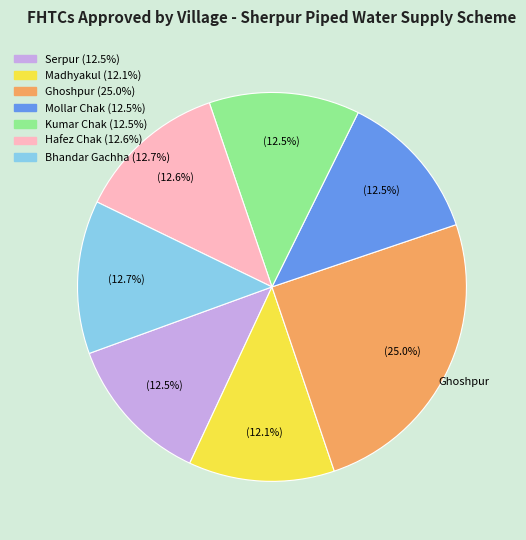

Is there a majority slice in this chart?

No